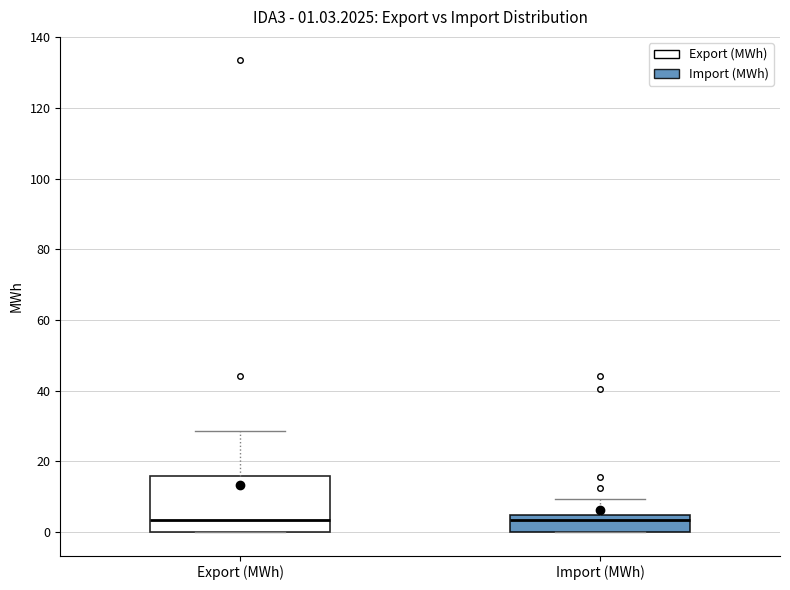

Comparing the boxes themselves (not the whiskers), which one is the tallest?

Export (MWh)